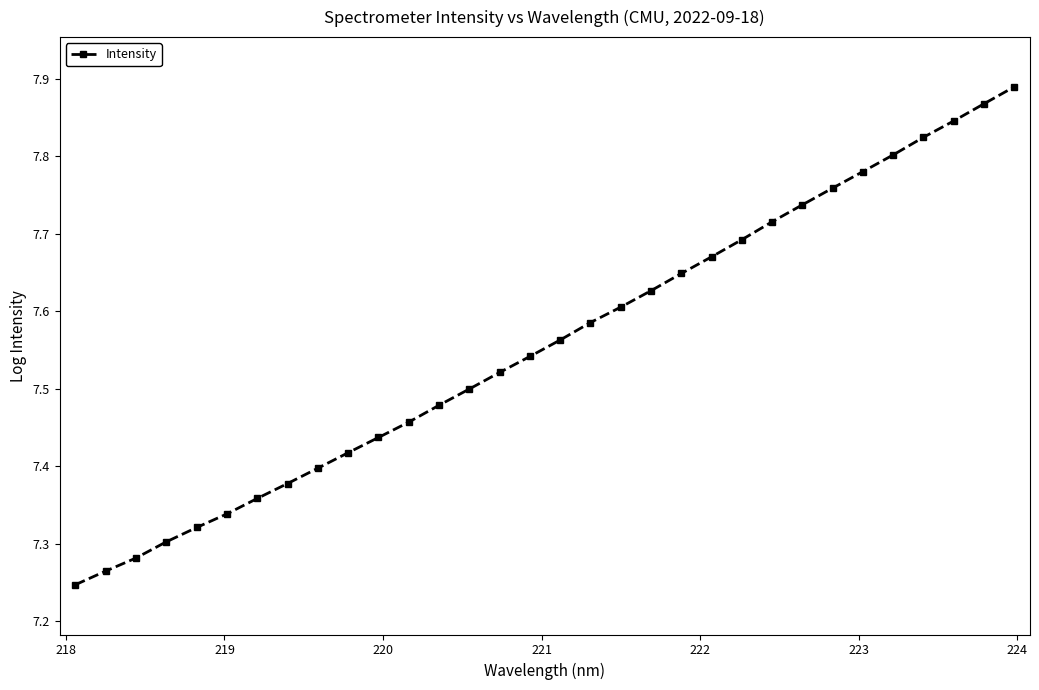

How many series are shown in this chart?

1